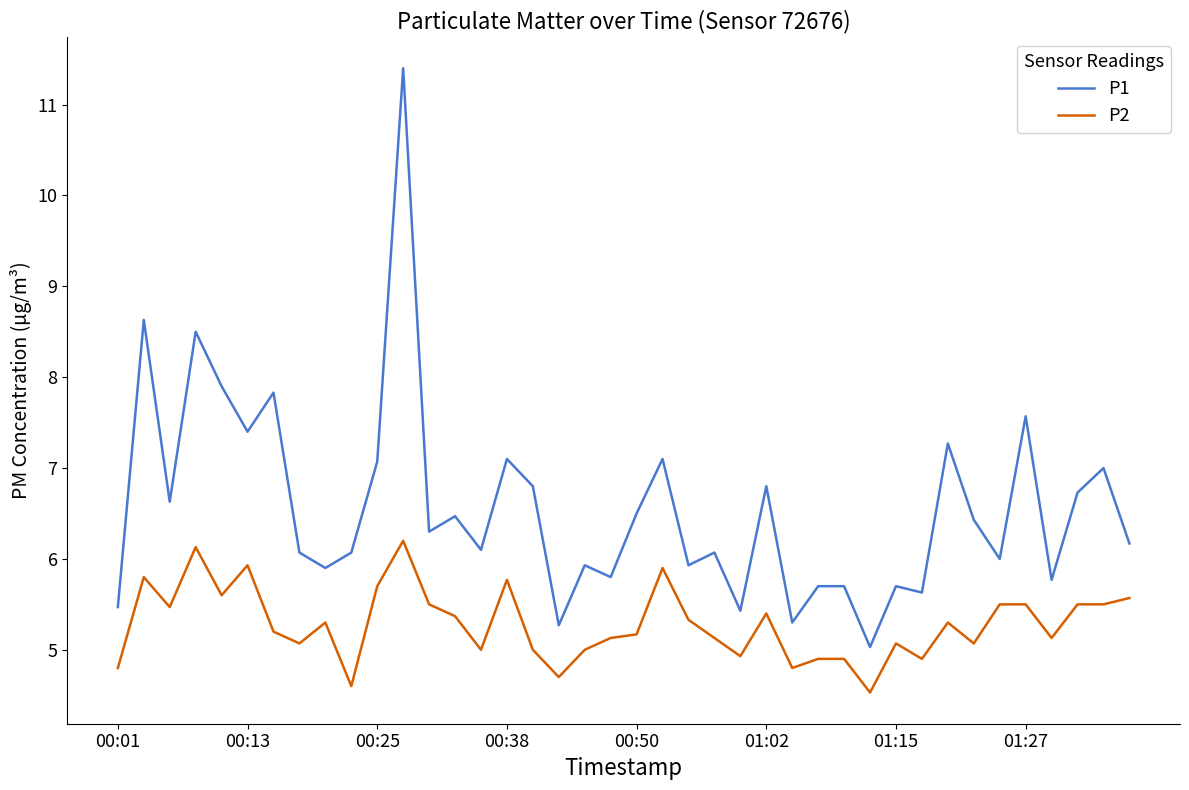

List the series in order of their overall mean, lowest first.

P2, P1